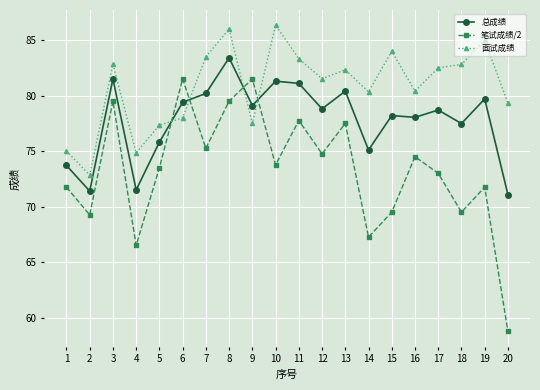

Which label corresponds to the largest value in the chart?

10